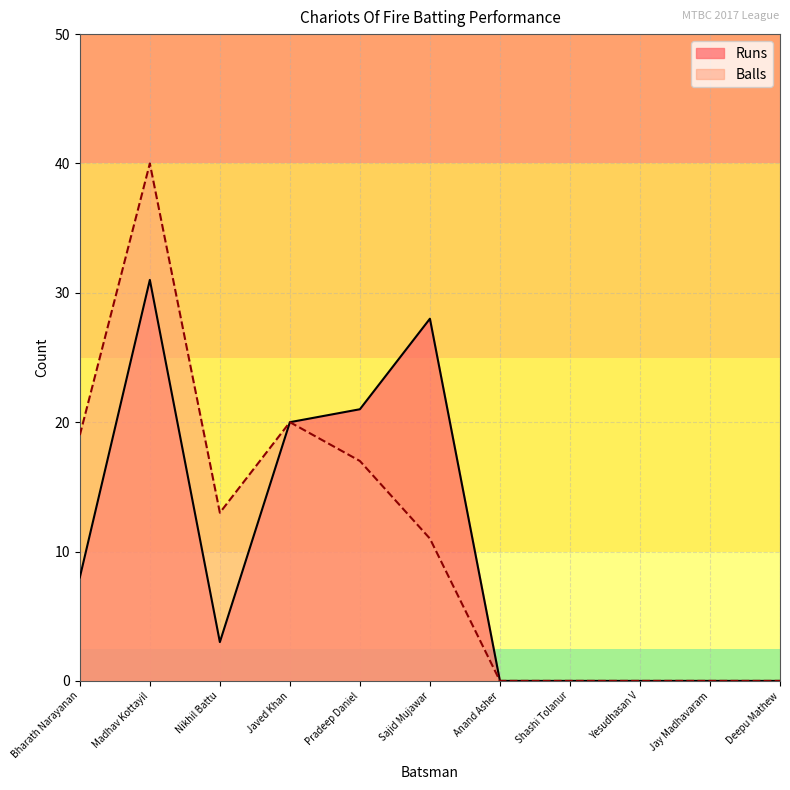

Reading right to left, what are all the values shown in this chart?

Runs: Deepu Mathew=0	Jay Madhavaram=0	Yesudhasan V=0	Shashi Tolanur=0	Anand Asher=0	Sajid Mujawar=28	Pradeep Daniel=21	Javed Khan=20	Nikhil Battu=3	Madhav Kottayil=31	Bharath Narayanan=8
Balls: Deepu Mathew=0	Jay Madhavaram=0	Yesudhasan V=0	Shashi Tolanur=0	Anand Asher=0	Sajid Mujawar=11	Pradeep Daniel=17	Javed Khan=20	Nikhil Battu=13	Madhav Kottayil=40	Bharath Narayanan=19